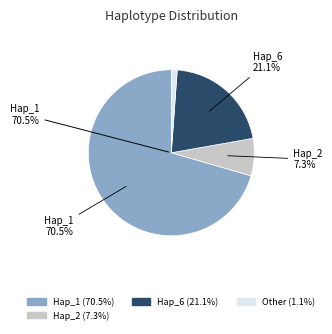

Which category accounts for the majority?

Hap_1